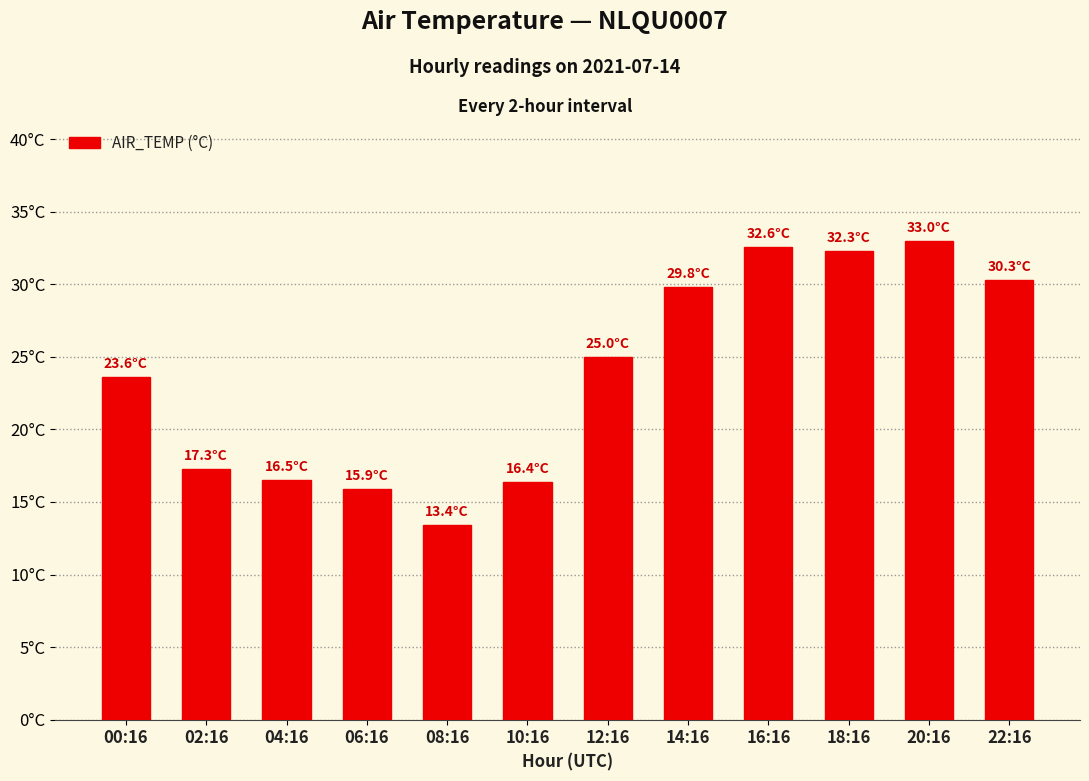

What is the value of the 4th bar from the left?

15.9